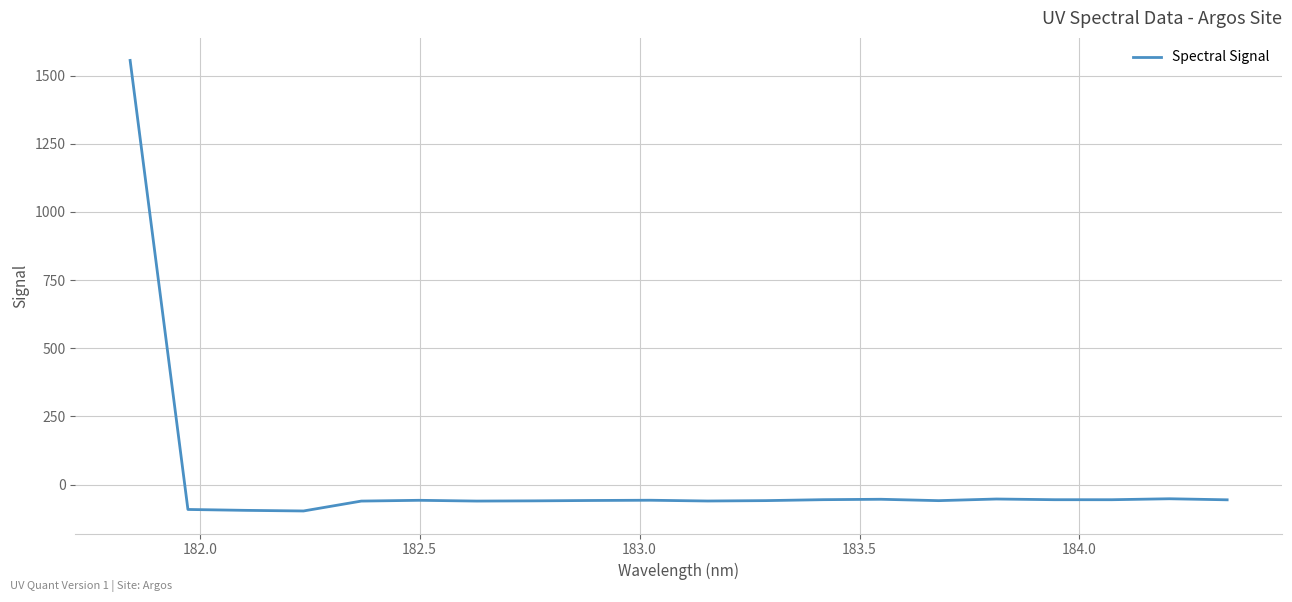

What is the smallest value displayed?

-96.7